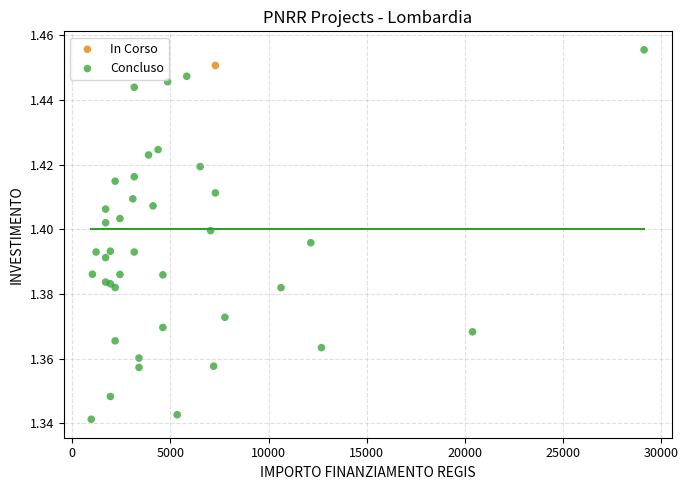

What are all the series names shown in the legend?

In Corso, Concluso